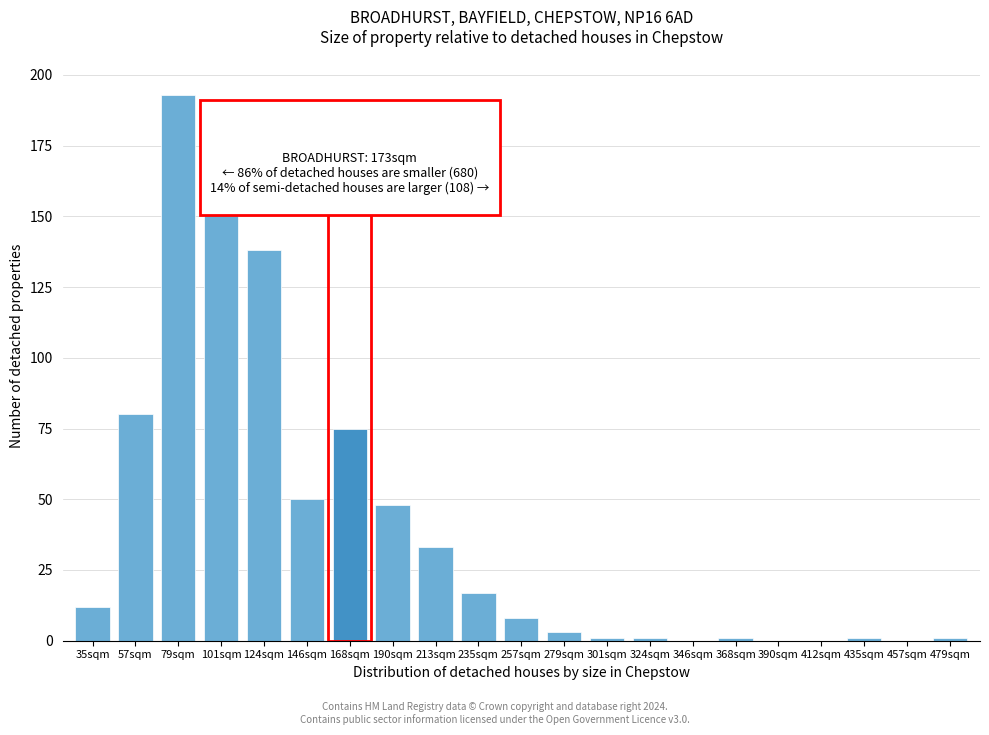

Reading left to right, list all the values displayed in this chart.

35sqm=12	57sqm=80	79sqm=193	101sqm=175	124sqm=138	146sqm=50	168sqm=75	190sqm=48	213sqm=33	235sqm=17	257sqm=8	279sqm=3	301sqm=1	324sqm=1	346sqm=0	368sqm=1	390sqm=0	412sqm=0	435sqm=1	457sqm=0	479sqm=1